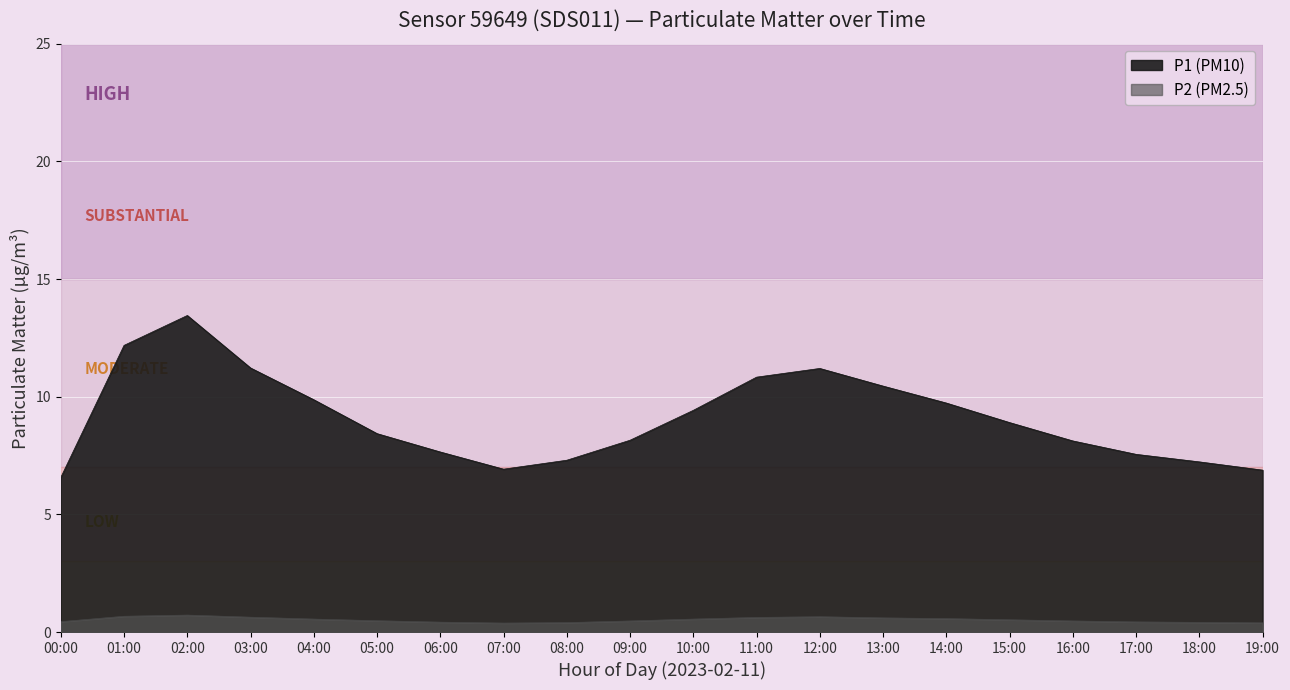

True or false: P2 and P1 cross at least once.

False